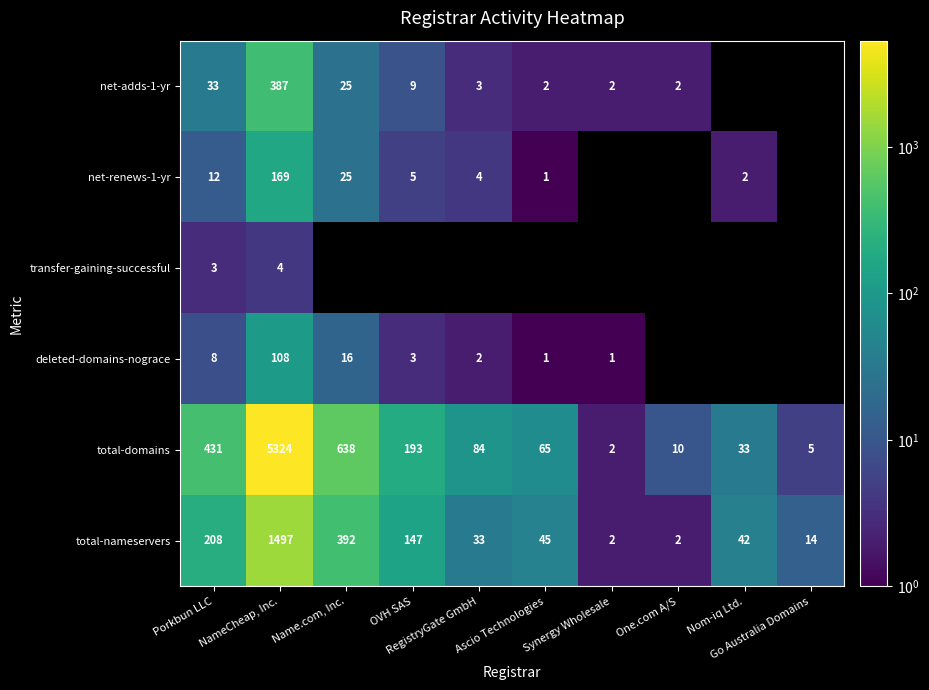

What is the highest value of the total-domains series?

5324